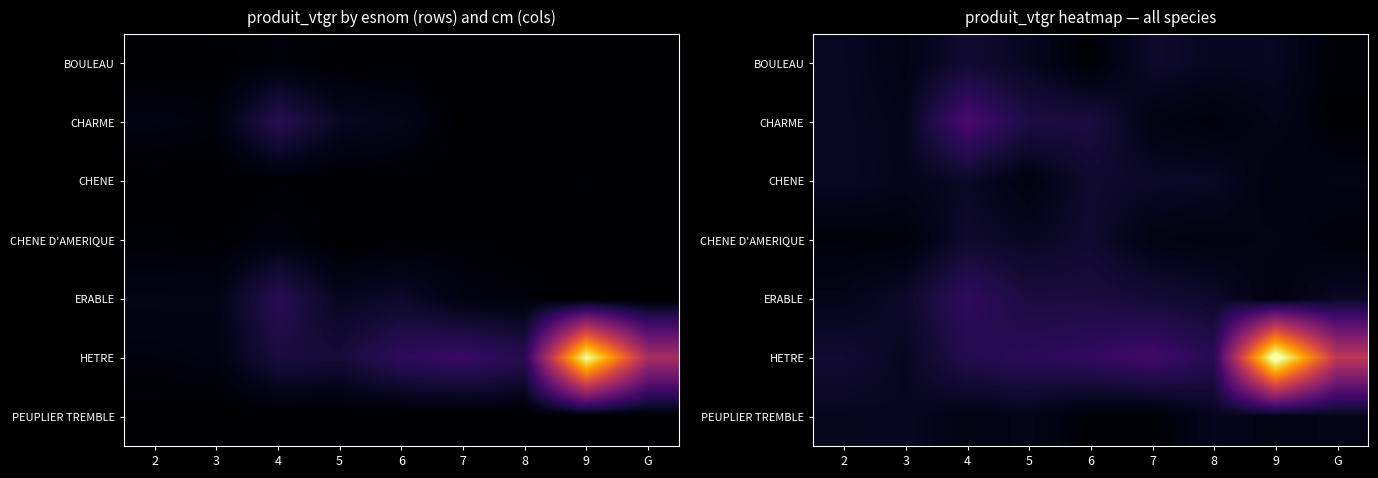

What is the difference between the maximum and minimum values in the BOULEAU series?

32.7